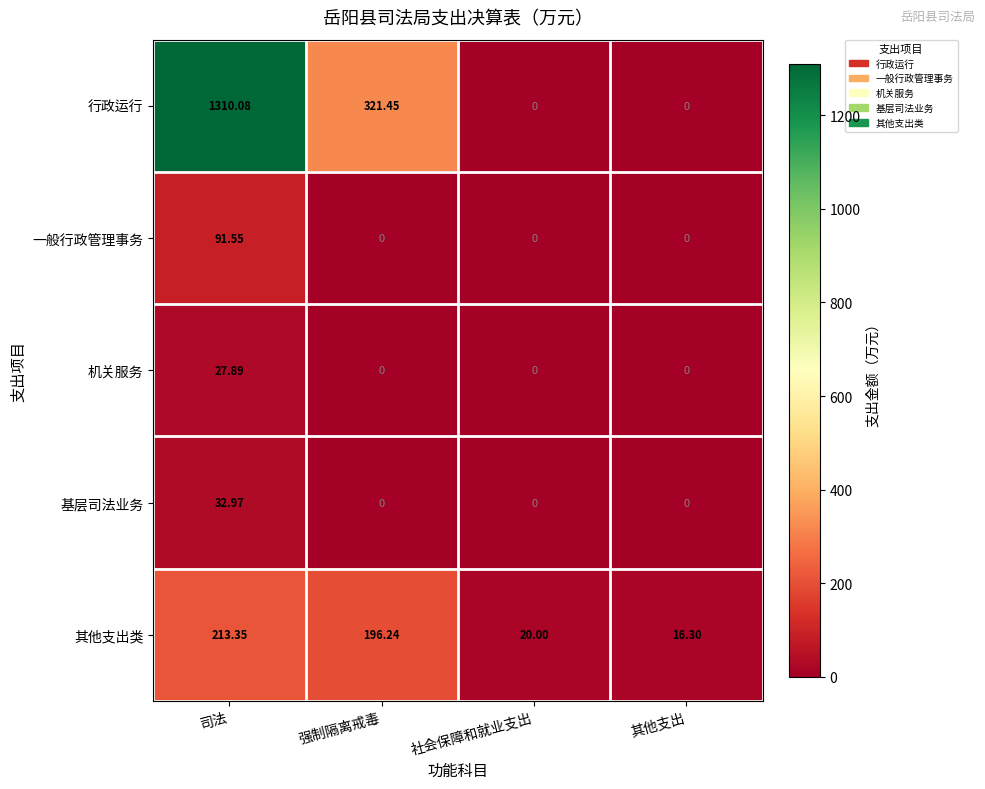

What is the total value across all series at 司法?

1675.8